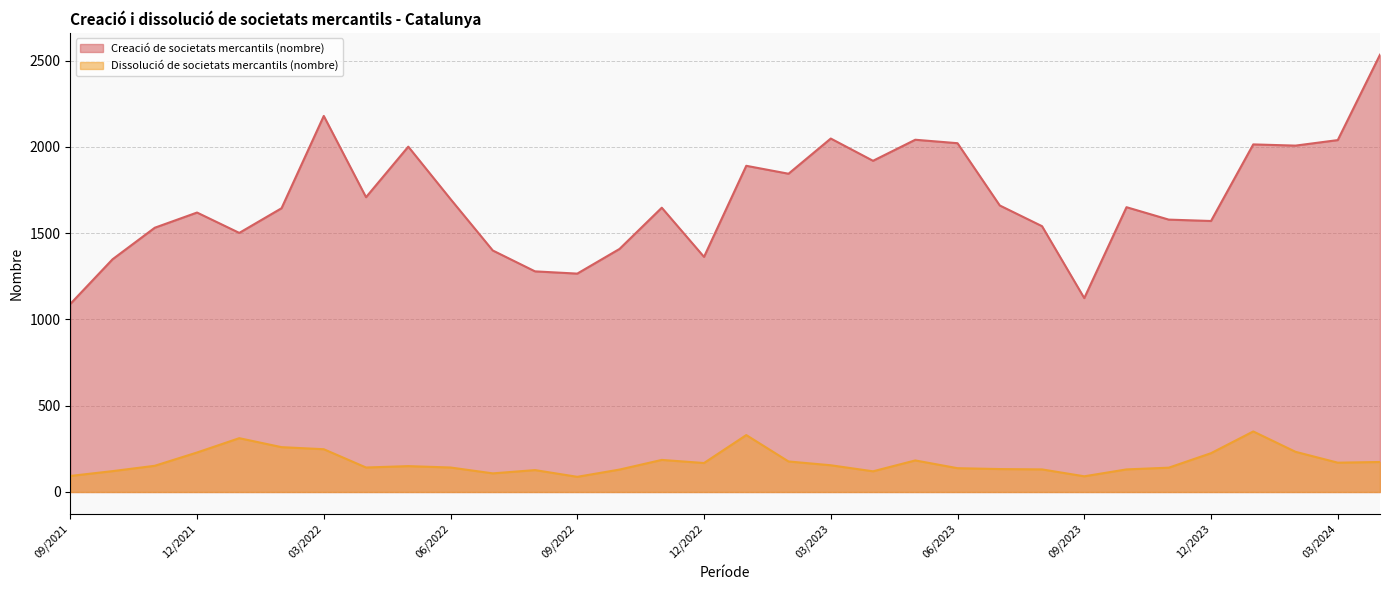

How many data points does each series have?

32